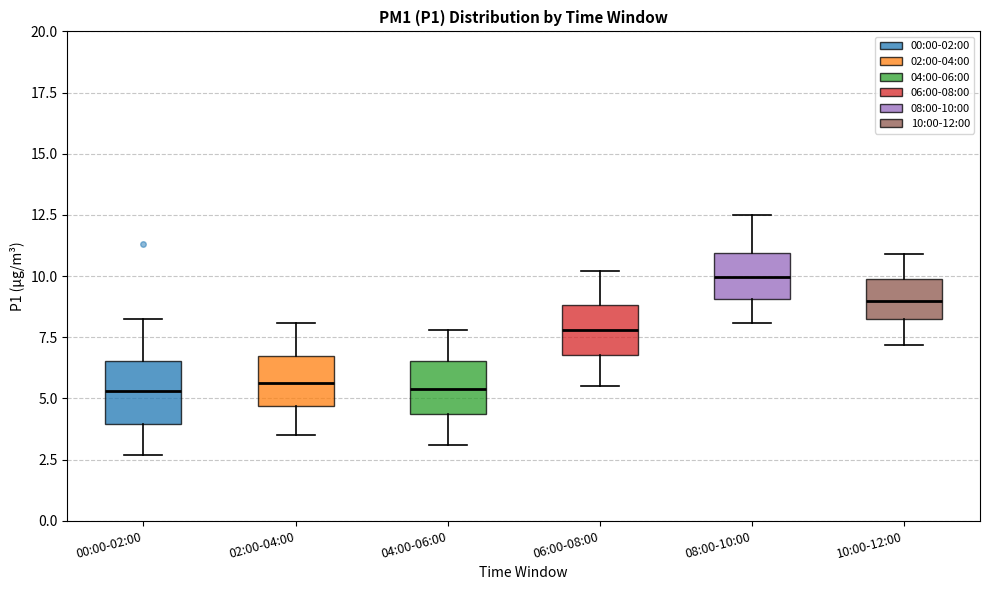

Reading left to right, transcribe this box plot: for each box, give where its median line is, the range the box spans, and where its two whiskers end, as read against the y-axis. The values are not printed on the chart, so give them approximately, as read against the axis.

00:00-02:00: median 5.5, box 4.0 to 6.5, whiskers 2.5 to 8.0
02:00-04:00: median 5.5, box 4.5 to 6.5, whiskers 3.5 to 8.0
04:00-06:00: median 5.5, box 4.5 to 6.5, whiskers 3.0 to 8.0
06:00-08:00: median 8.0, box 7.0 to 9.0, whiskers 5.5 to 10.0
08:00-10:00: median 10.0, box 9.0 to 11.0, whiskers 8.0 to 12.5
10:00-12:00: median 9.0, box 8.5 to 10.0, whiskers 7.0 to 11.0